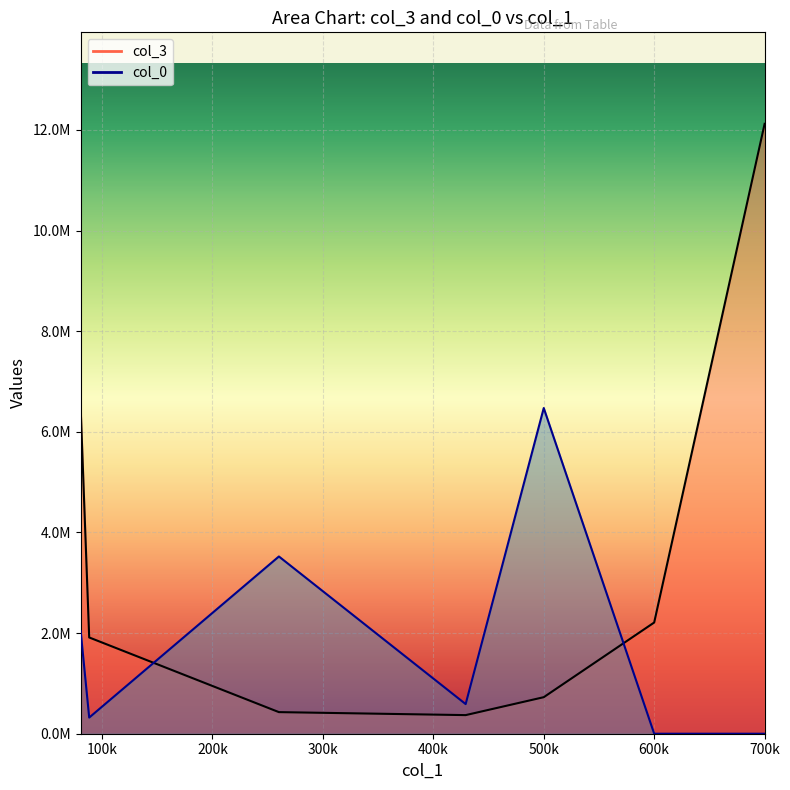

At which category does col_0 reach its first local valley?

88422.84